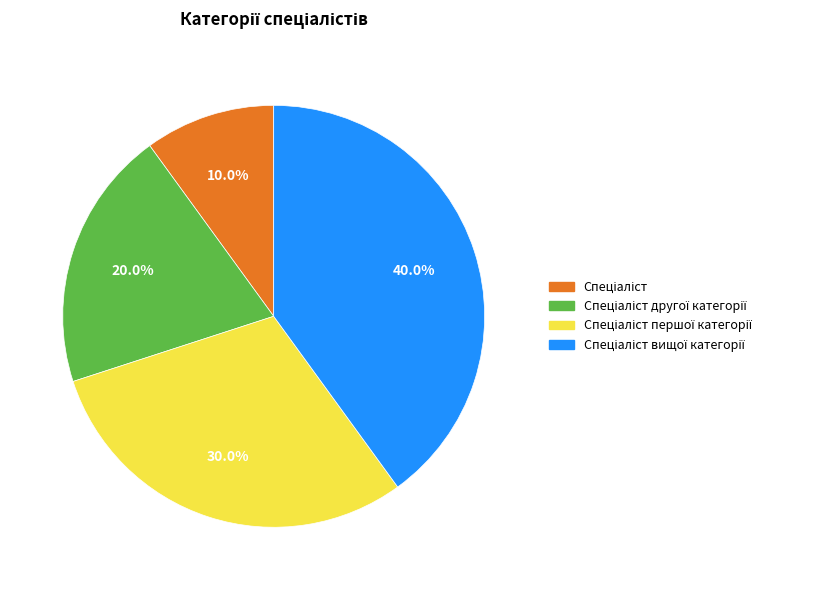

Is there any slice that represents more than half of the pie?

No